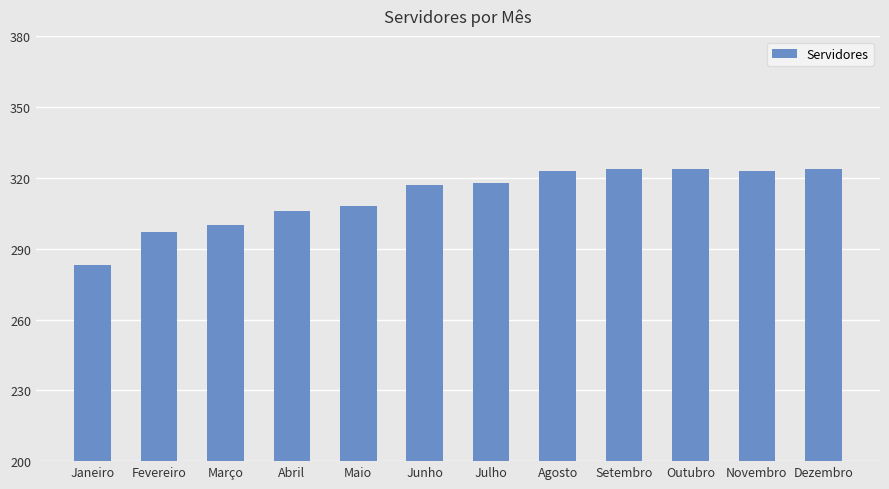

What position from the right is Maio?

8